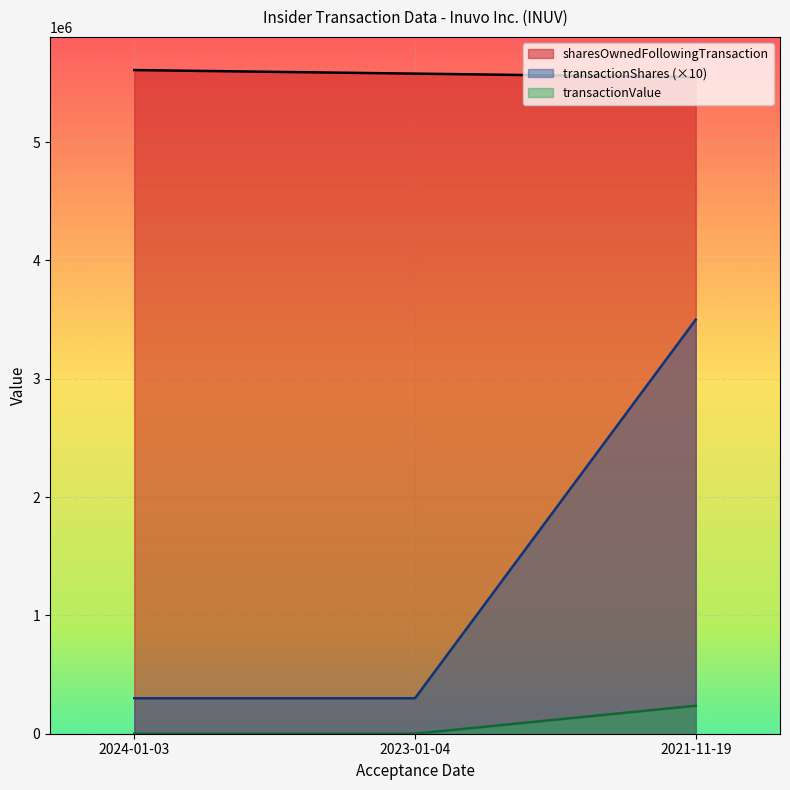

Reading right to left, what are all the values shown in this chart?

sharesOwnedFollowingTransaction: 2021-11-19=5548965	2023-01-04=5578965	2024-01-03=5608965
transactionShares: 2021-11-19=3500000	2023-01-04=300000	2024-01-03=300000
transactionValue: 2021-11-19=236376	2023-01-04=0	2024-01-03=0